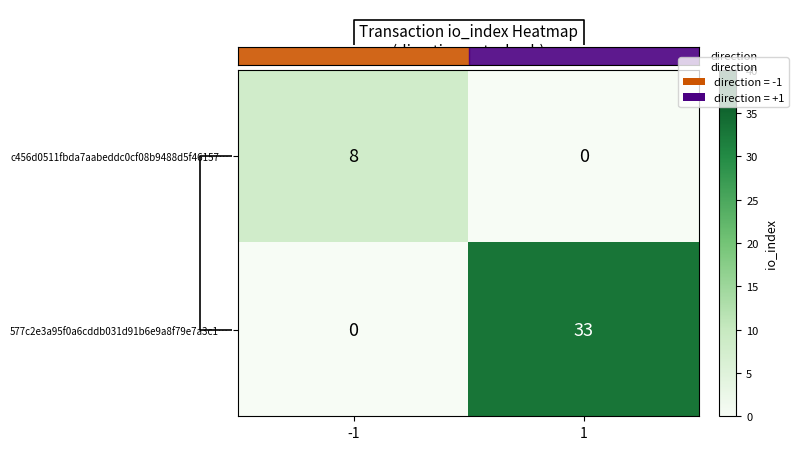

At how many categories does at least one series exceed 24?

1